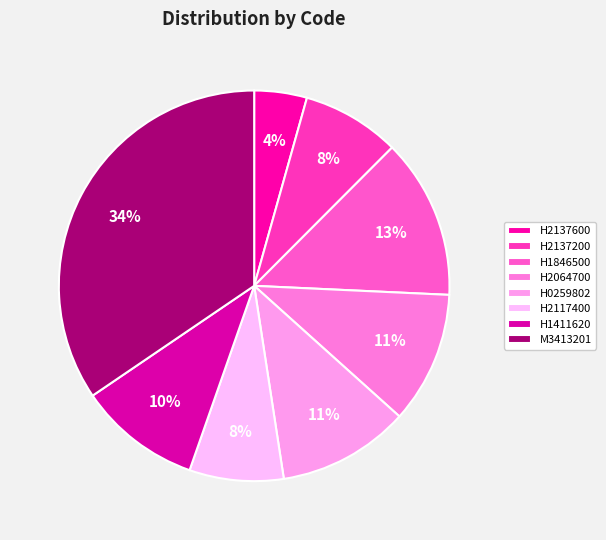

To the nearest percent, what portion does H1411620 represent?

10%